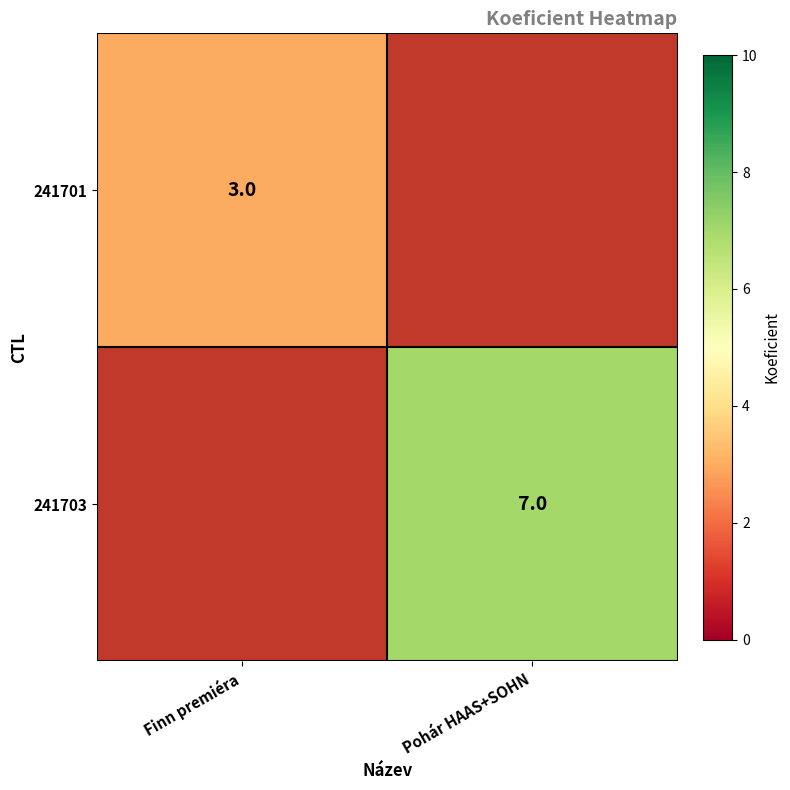

True or false: 241701 has a value of 3 at Finn premiéra.

True